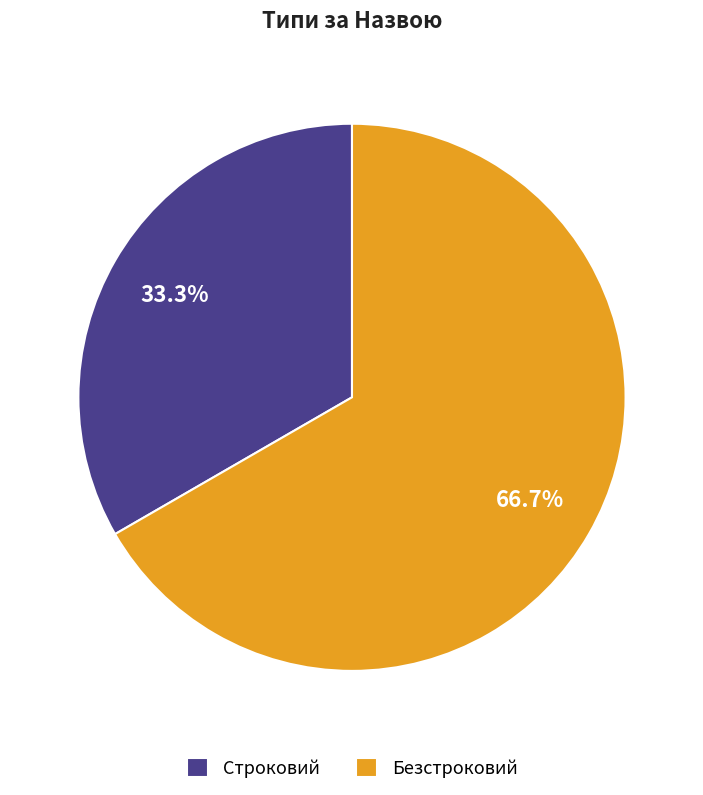

How much of the chart is everything except Безстроковий?

33.3%